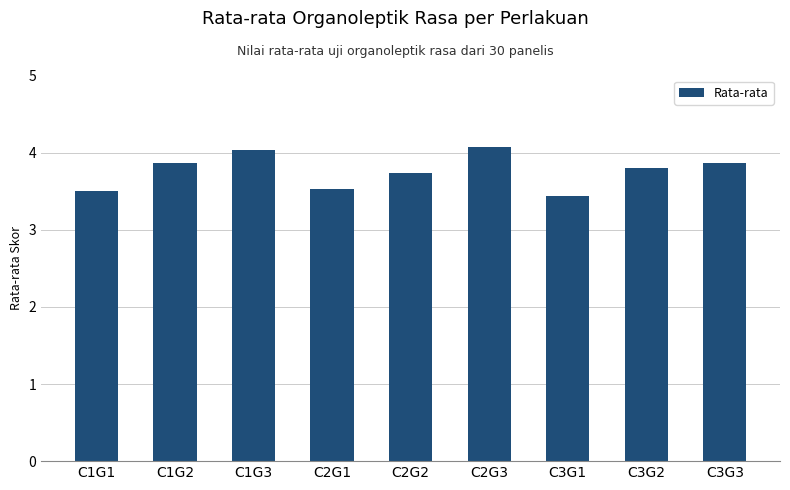

What is the minimum value shown in the chart?

3.4